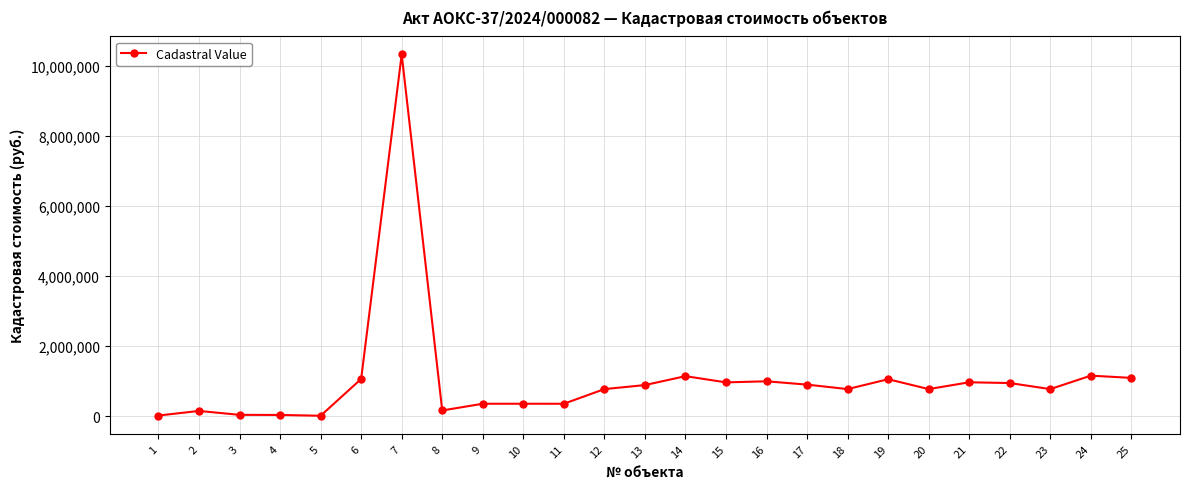

True or false: the data shows 30105.6 at 4.

True